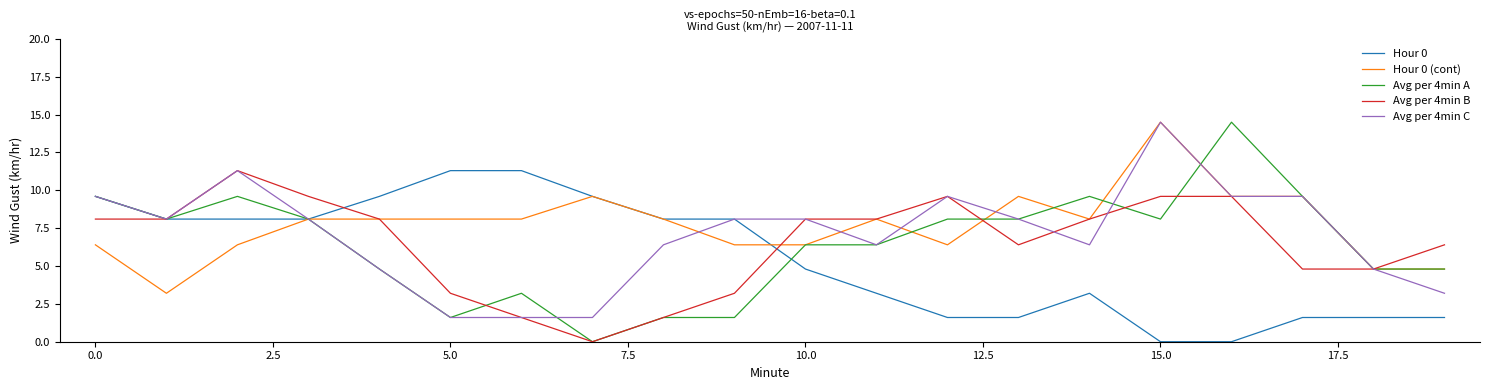

Which series has the widest spread of values?

Avg per 4min A